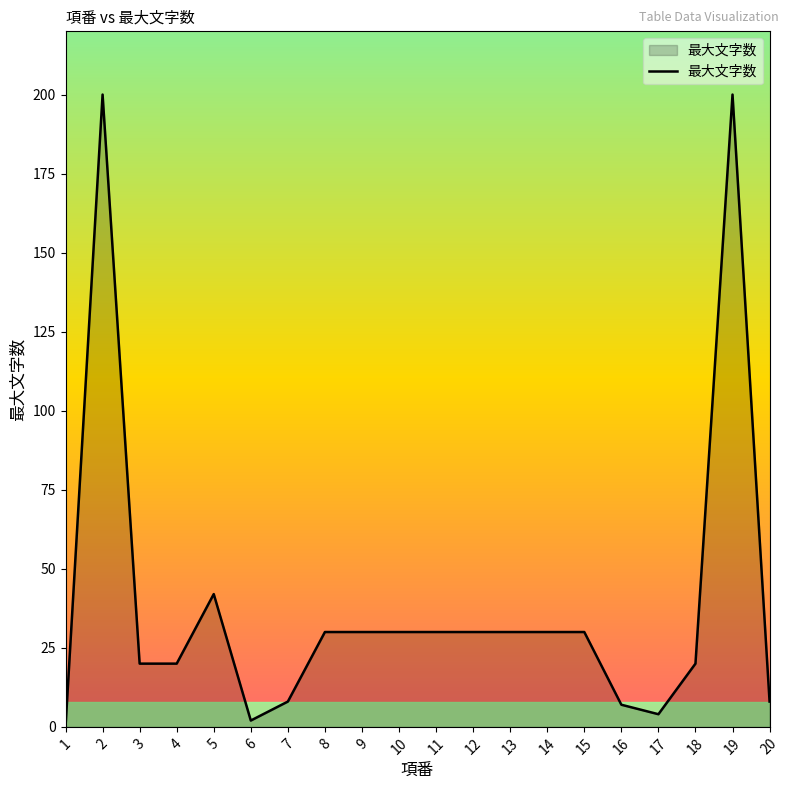

The chart shows a value of 20 at 18. True or false?

True